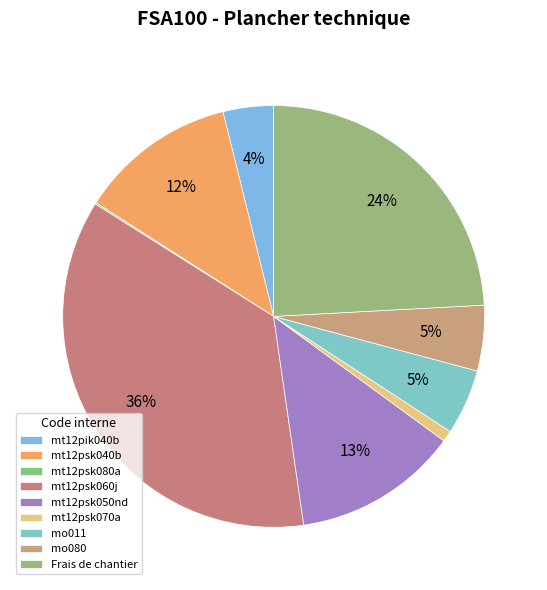

Which category has the smallest portion of the pie?

mt12psk080a